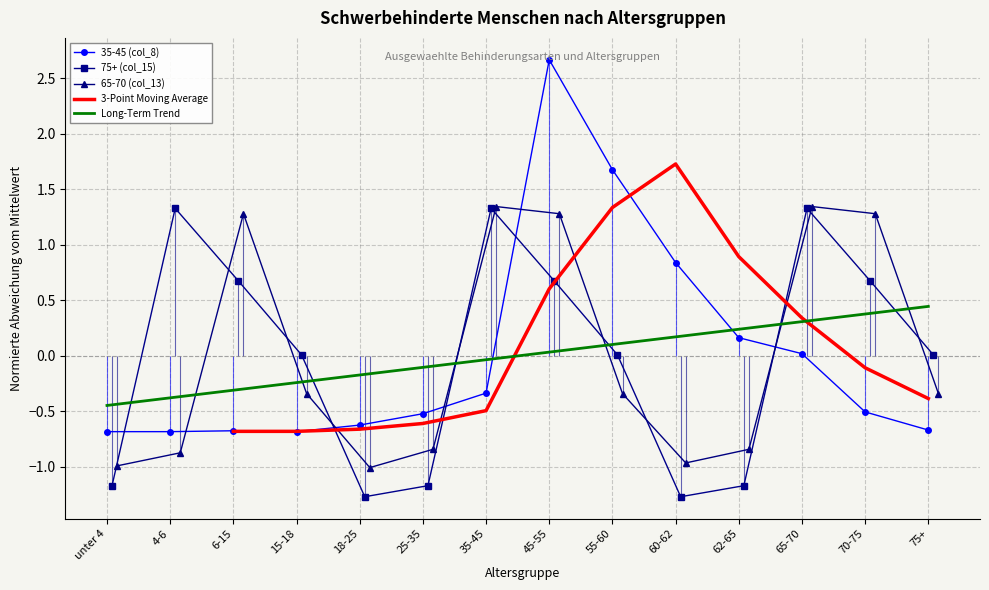

What is the difference between the maximum and minimum values in the 35-45 (col_8) series?

3.4